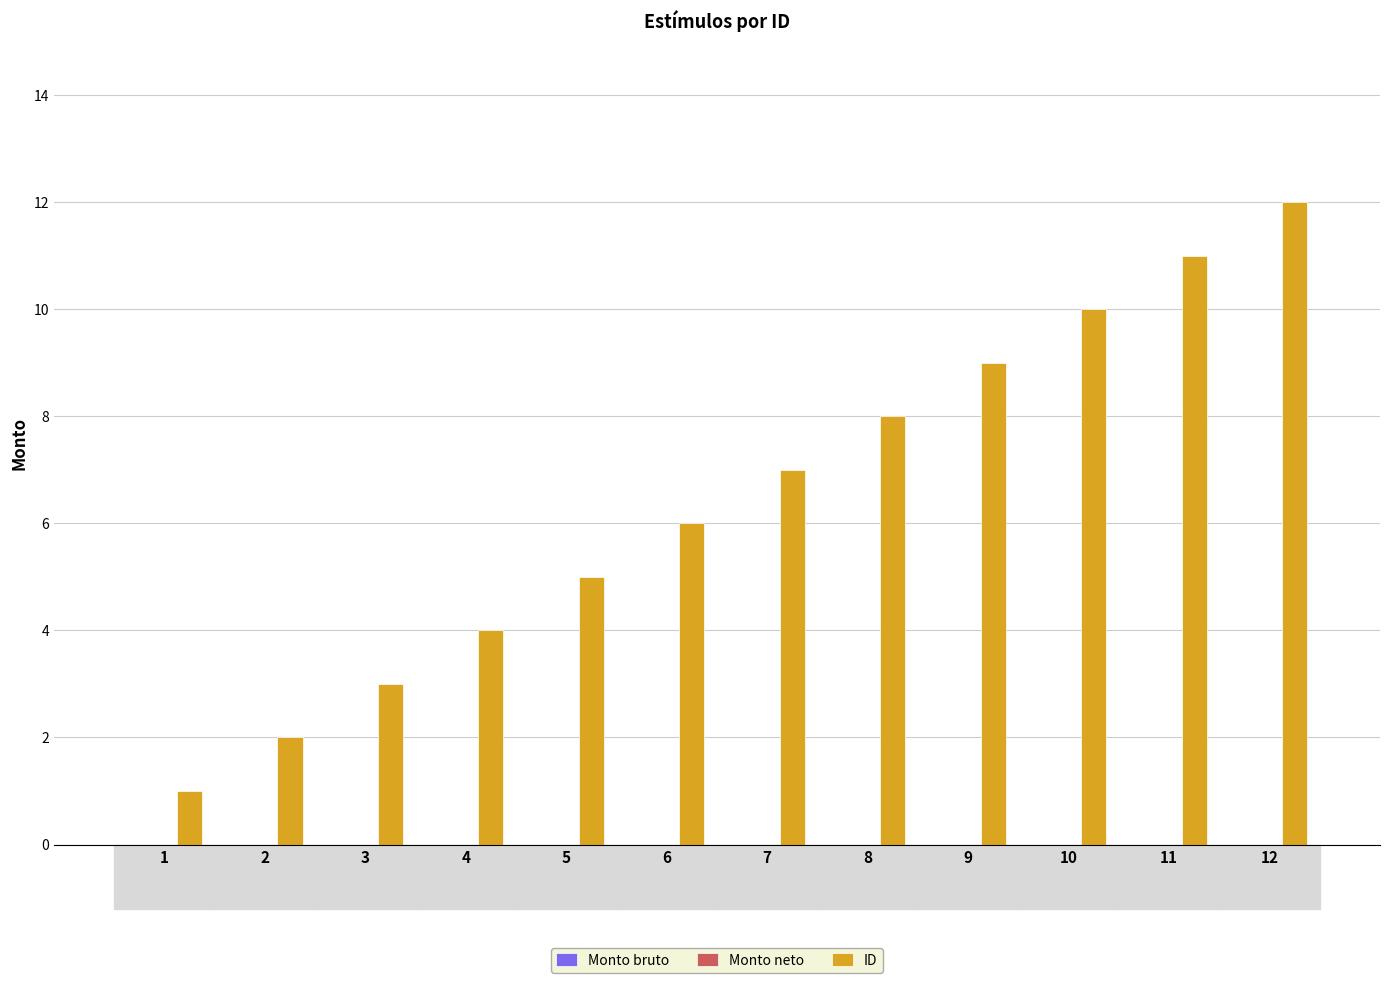

The chart shows a value of 10 at 10. True or false?

True